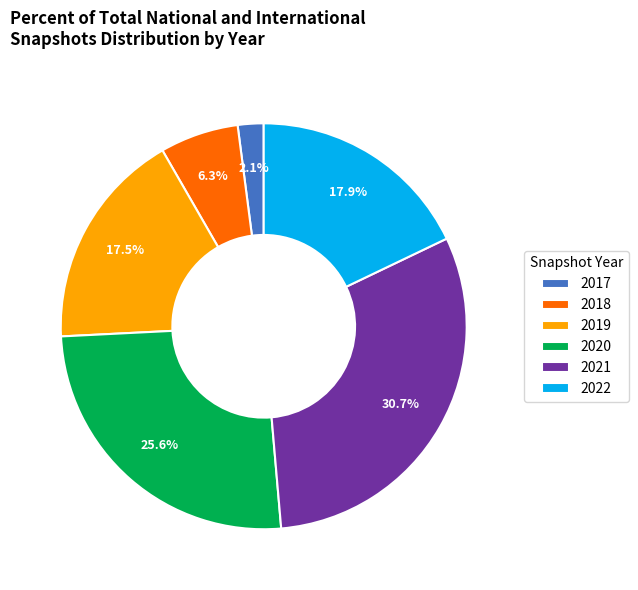

Combined, what portion of the pie is 2021 and 2018?

37.0%